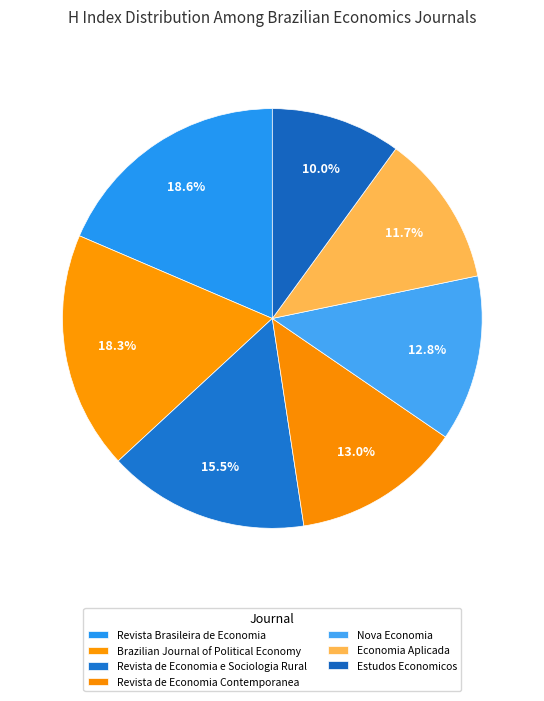

Approximately how many times larger is the value at Economia Aplicada compared to Nova Economia?

0.9